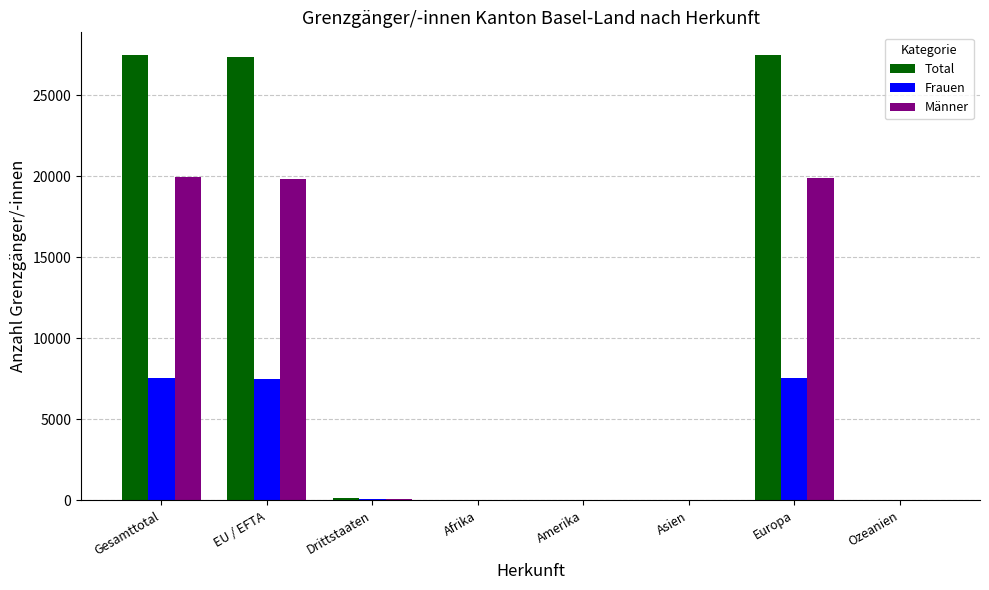

How many categories are shown in the chart?

8